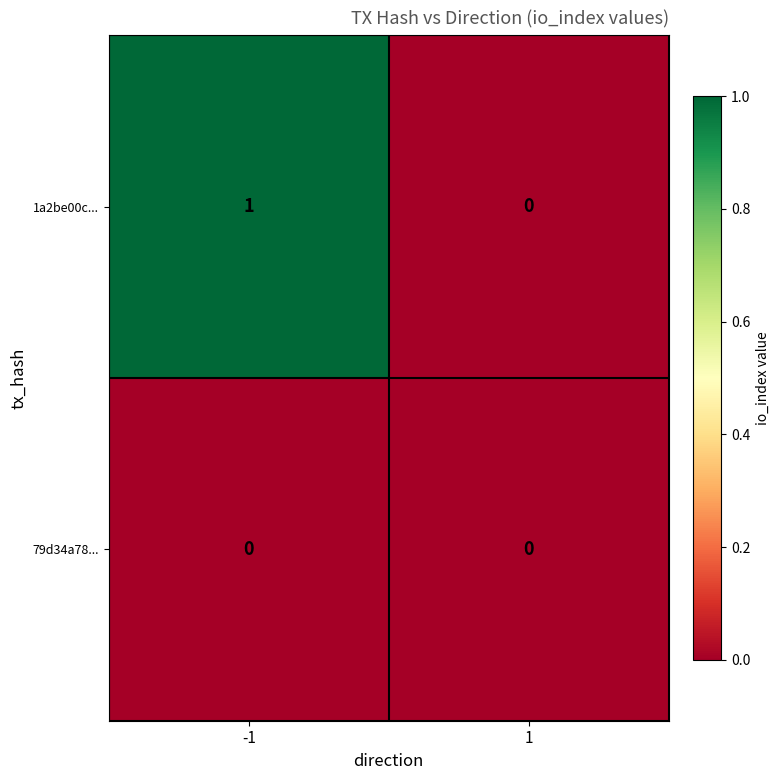

Which series has the largest total across all categories?

1a2be00c...